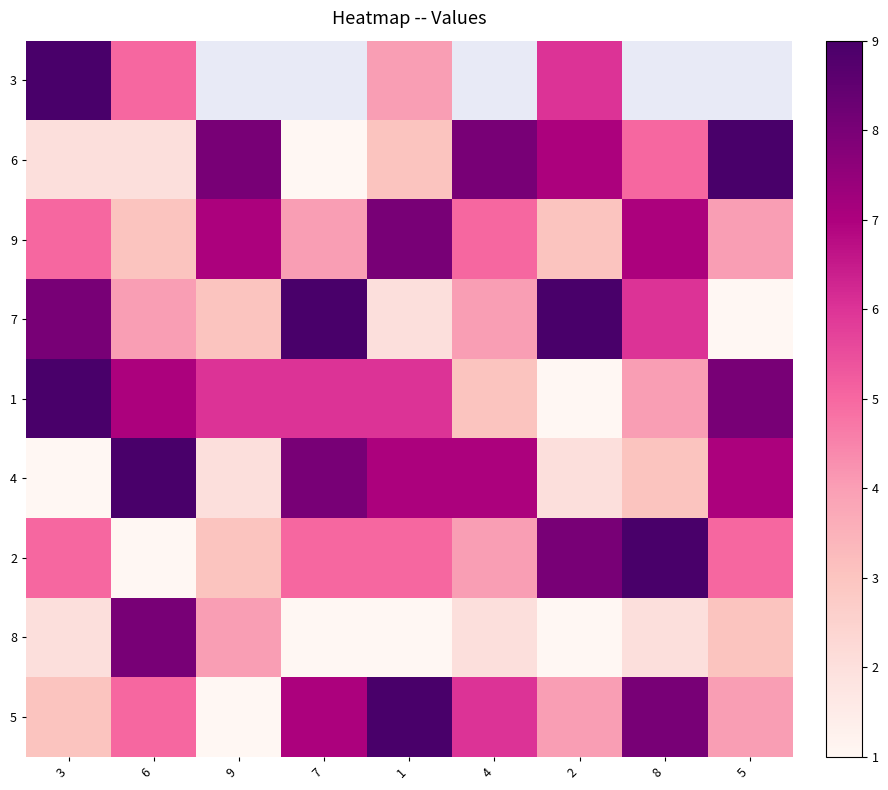

Read the 1 value at 1.

6.0